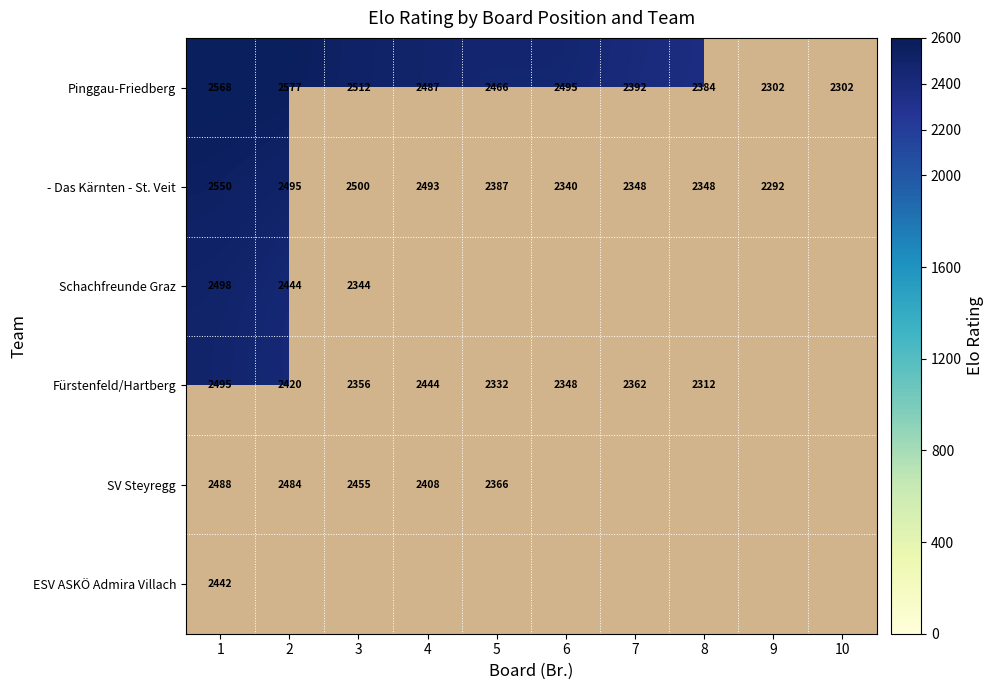

Is it true that Pinggau-Friedberg equals 3267 at 8?

False